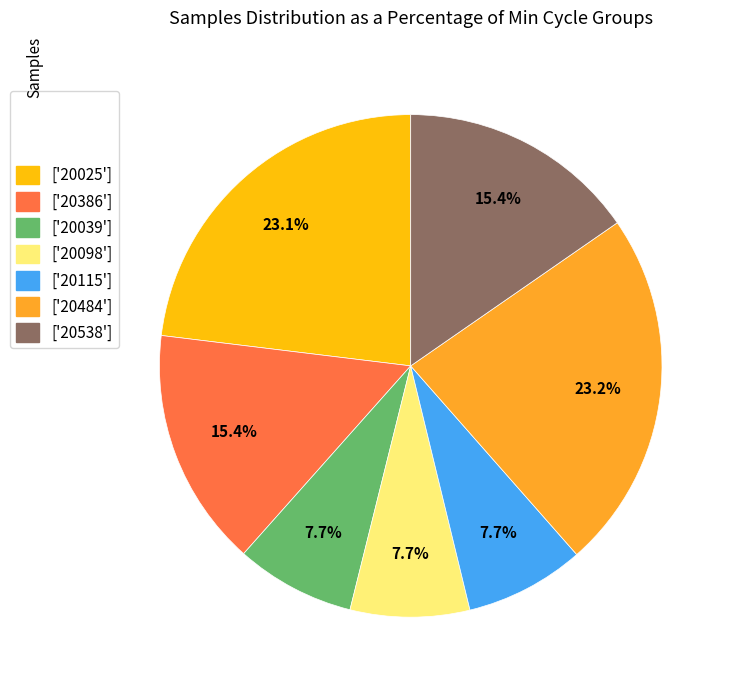

Is the sum of ['20386'] and ['20484'] greater than half?

No